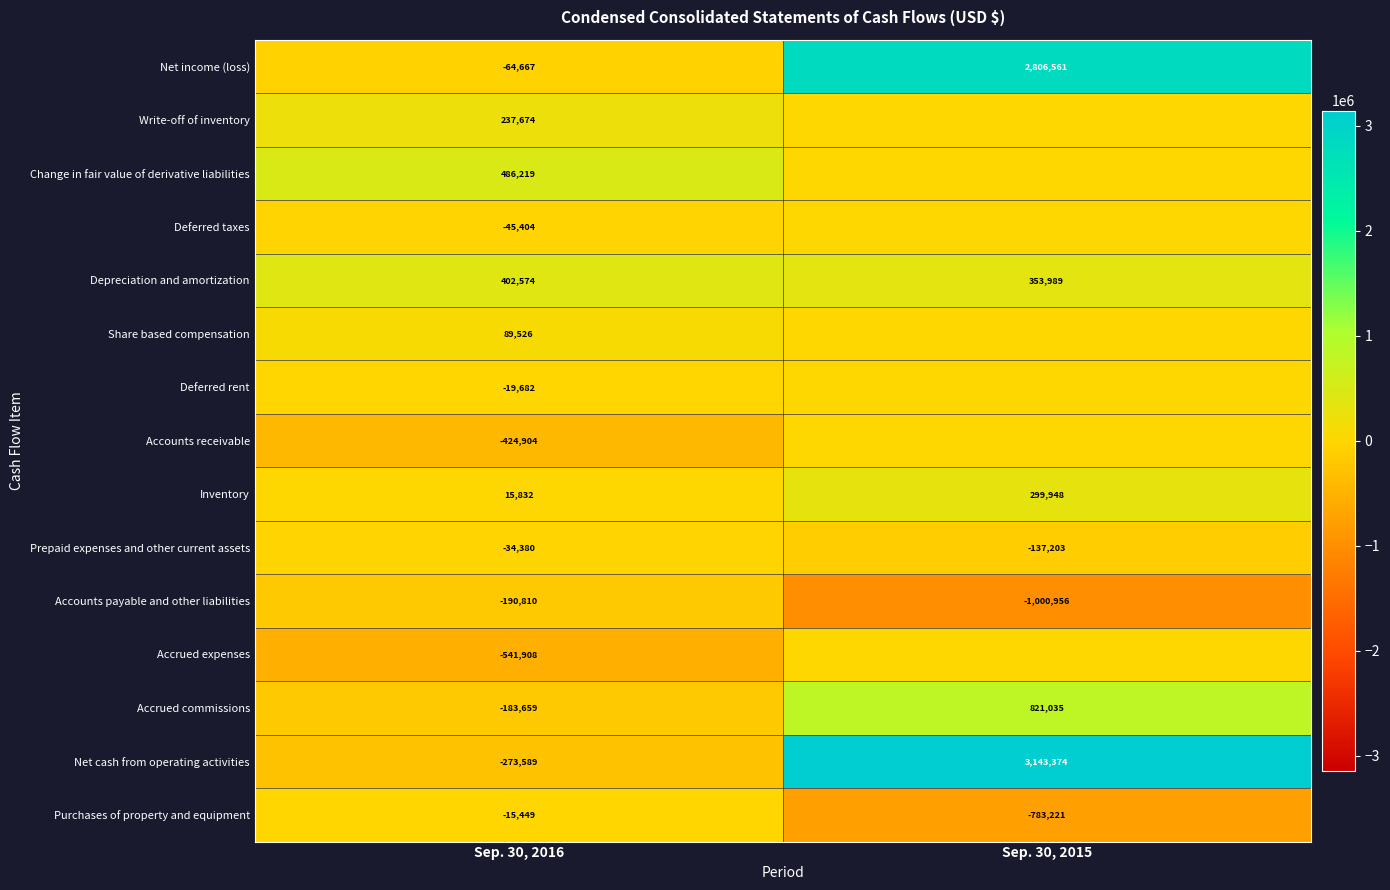

Count the number of data series in this chart.

15